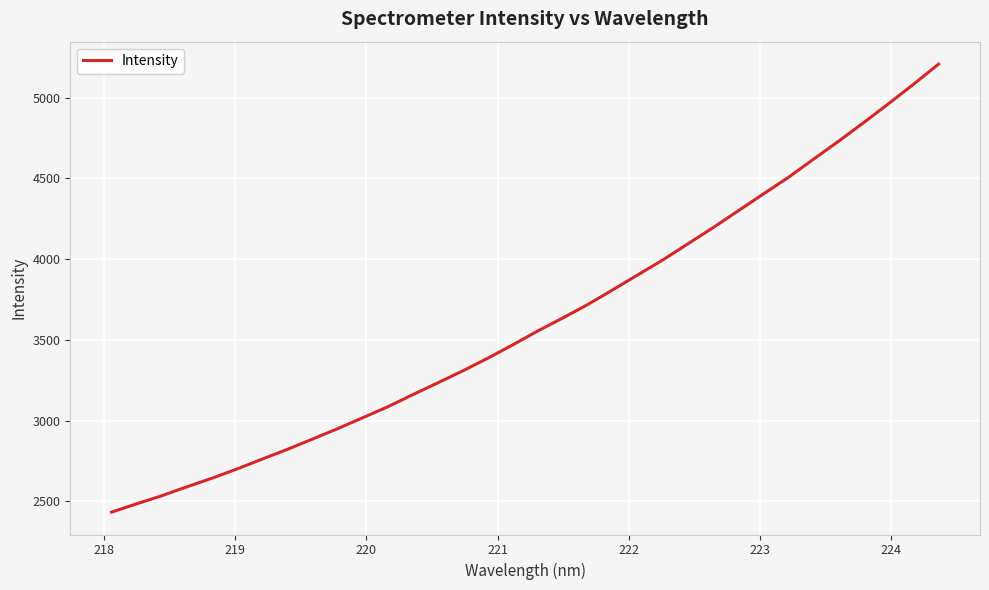

What is the difference between the maximum and minimum values?

2776.1